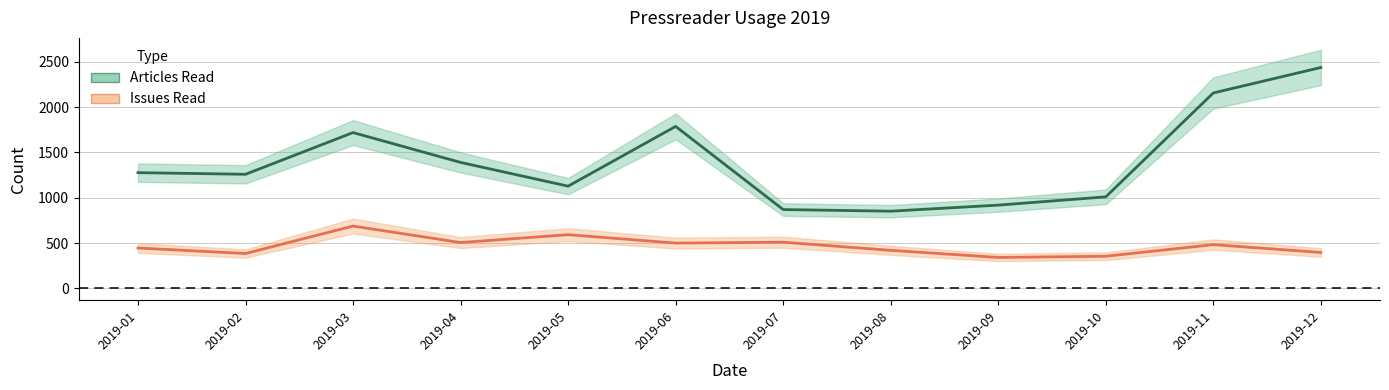

How many data points in Articles Read are less than 1276?

6